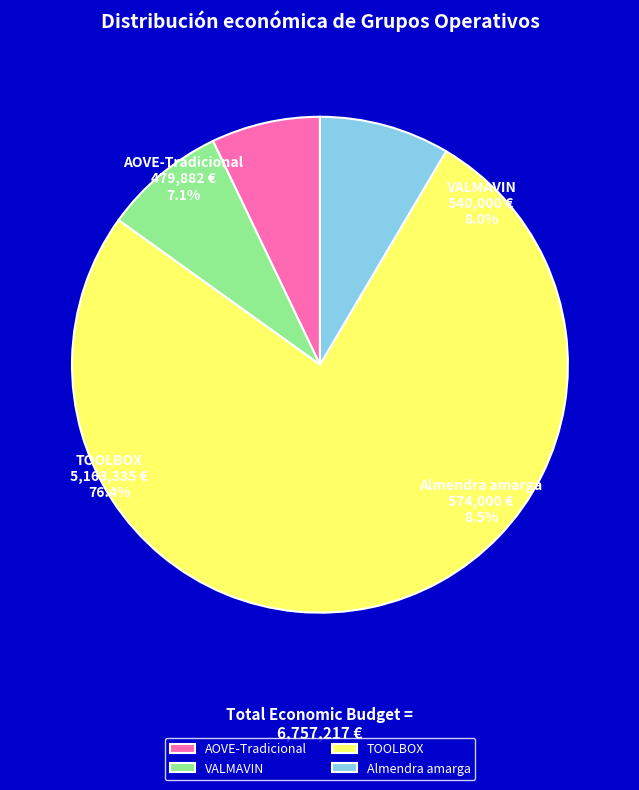

To the nearest percent, what is the combined percentage of Almendra amarga and TOOLBOX?

85%